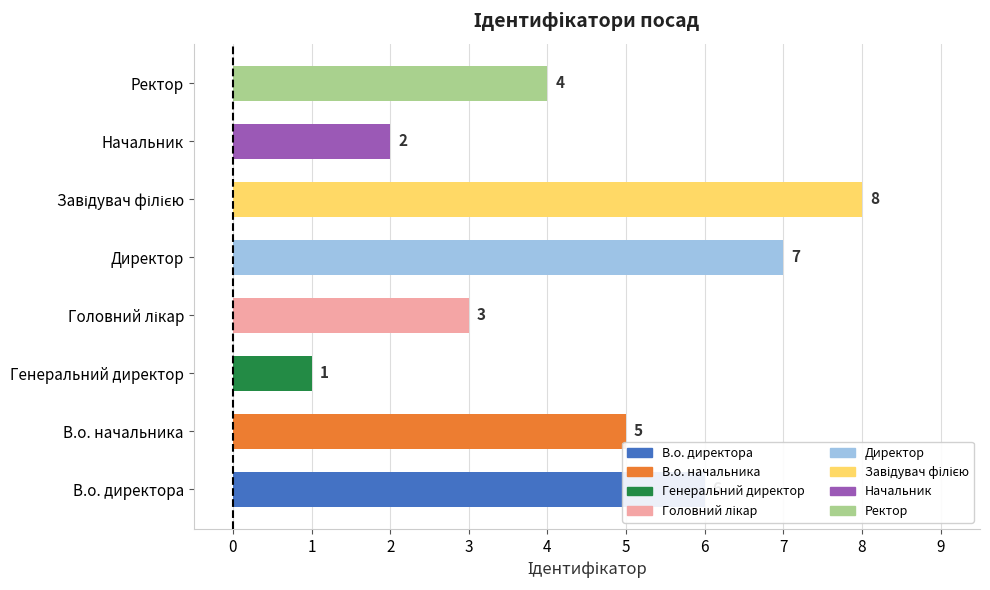

Where is the data nearest to the value 4?

Ректор